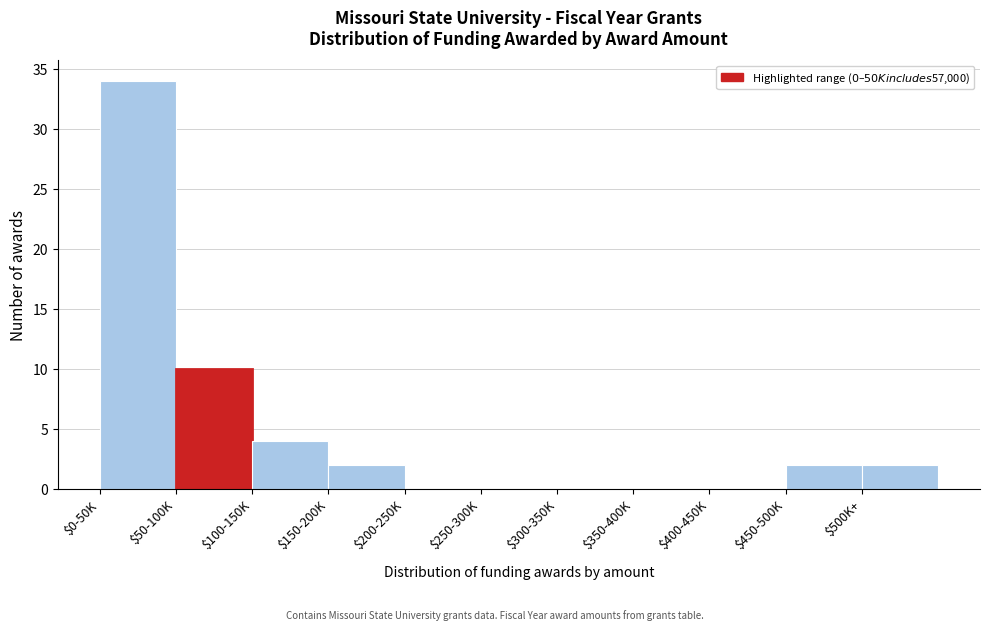

What is the sum of all values?

54